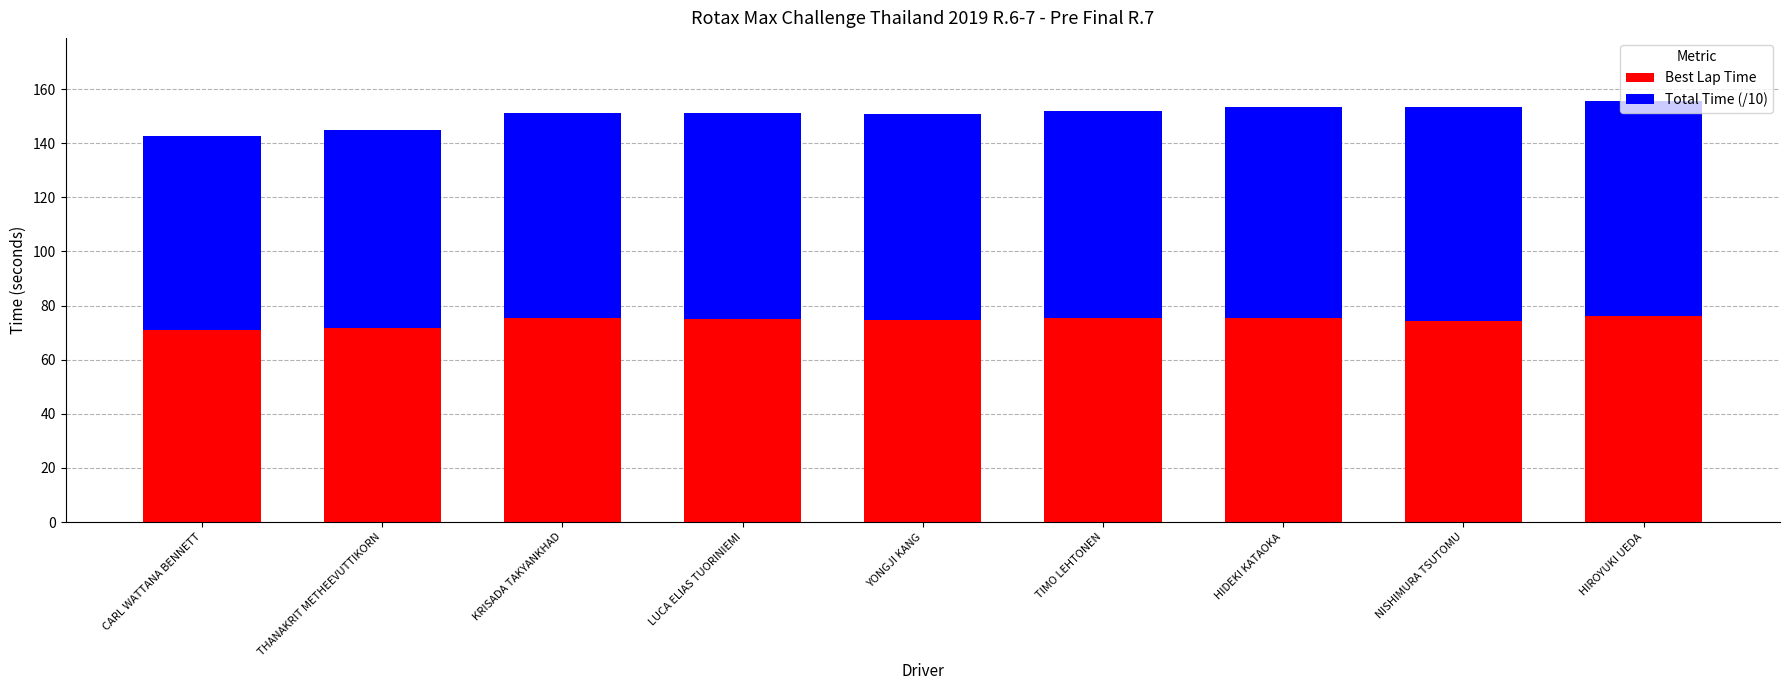

Count the number of categories in the chart.

9